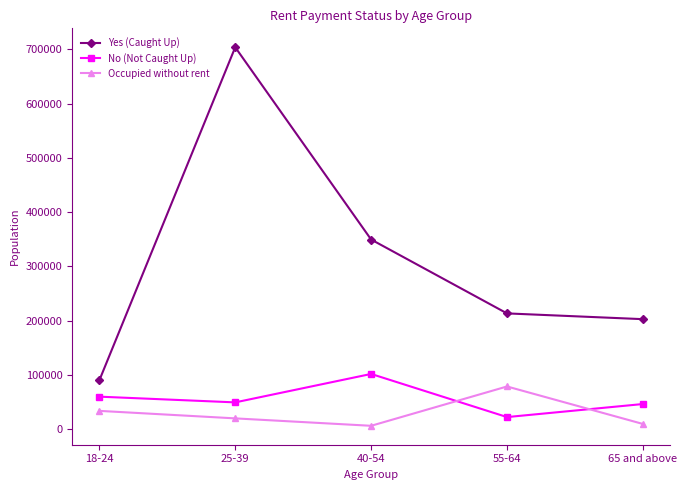

At 40-54, list the series in order from smallest to largest.

Occupied without rent, No (Not Caught Up), Yes (Caught Up)